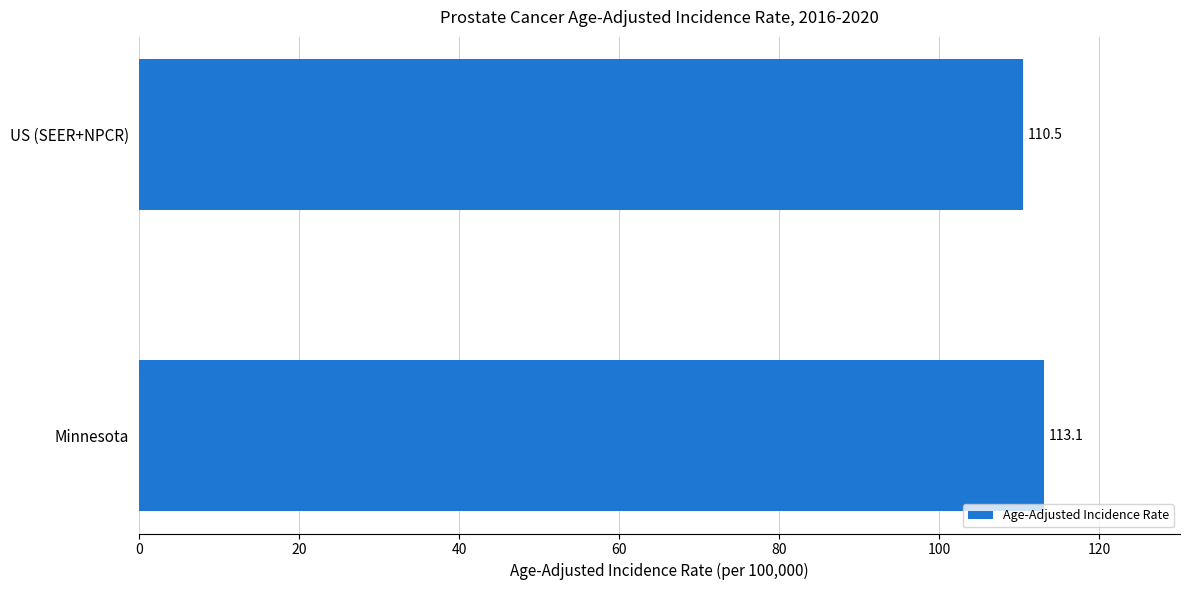

What value does the data have at Minnesota?

113.1